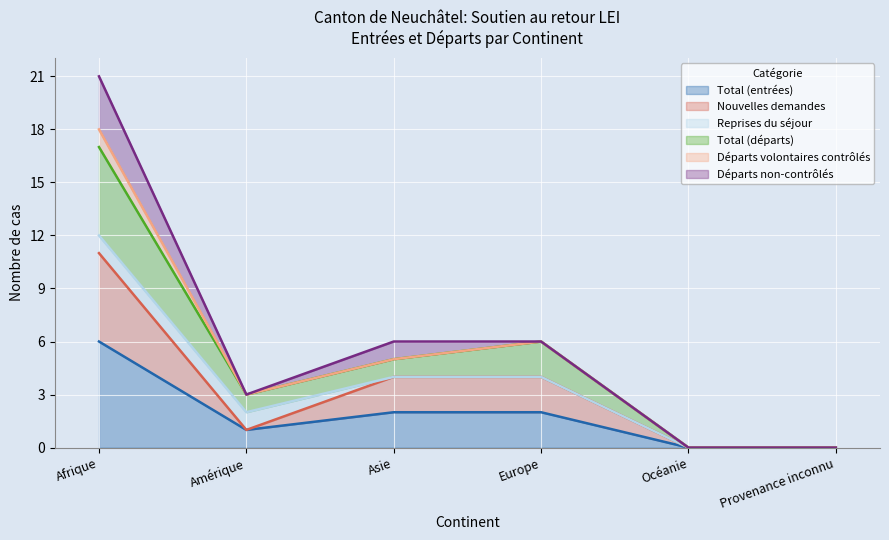

True or false: Nouvelles demandes has more than 0 interior local peaks.

False